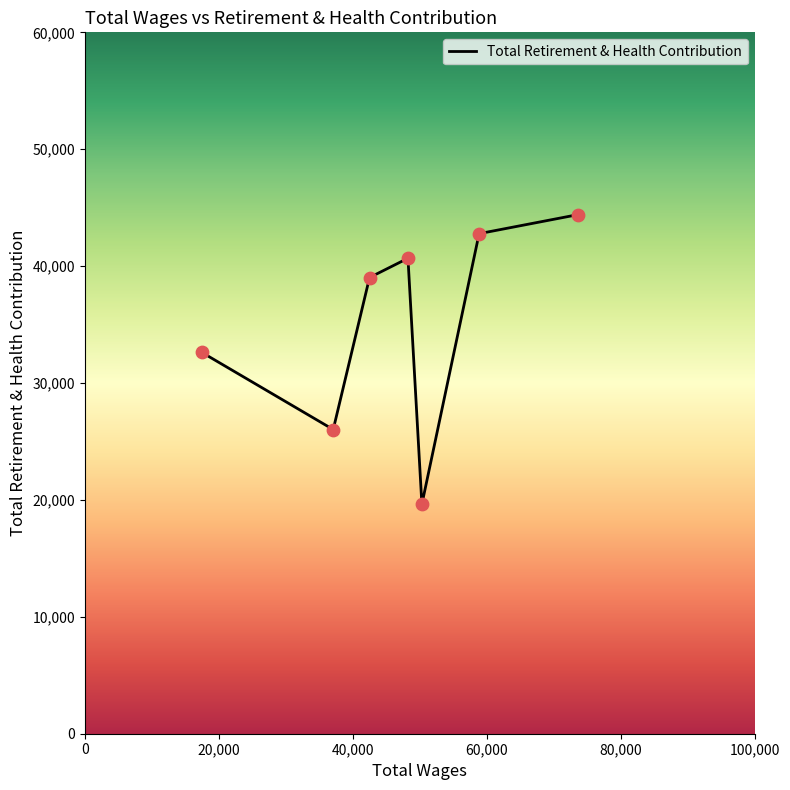

What is the greatest value displayed?

44403